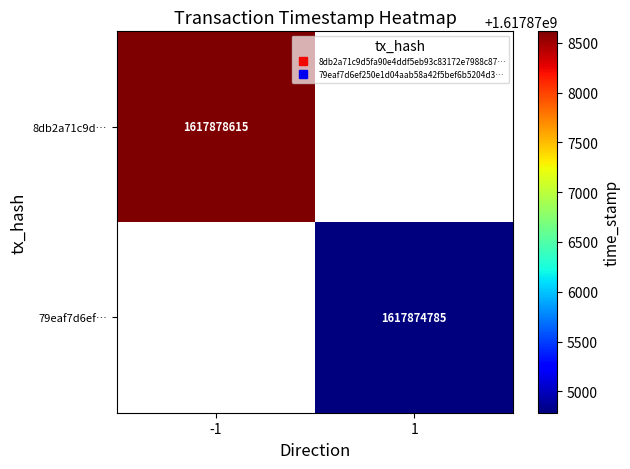

How many distinct data groups are displayed?

2